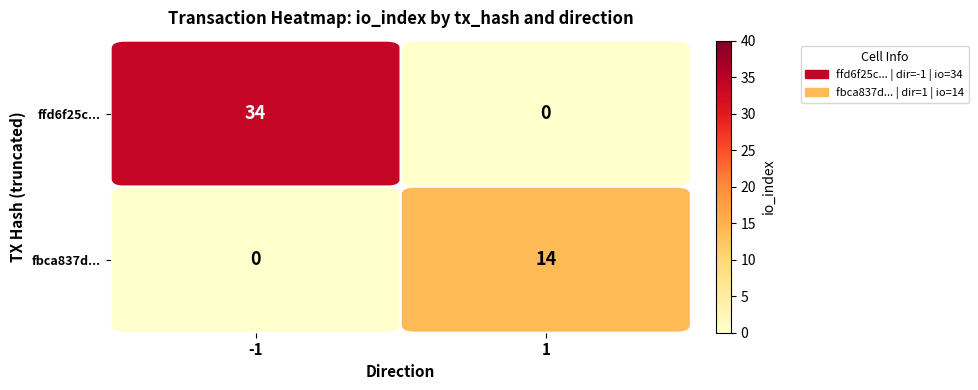

How many categories are shown in the chart?

2